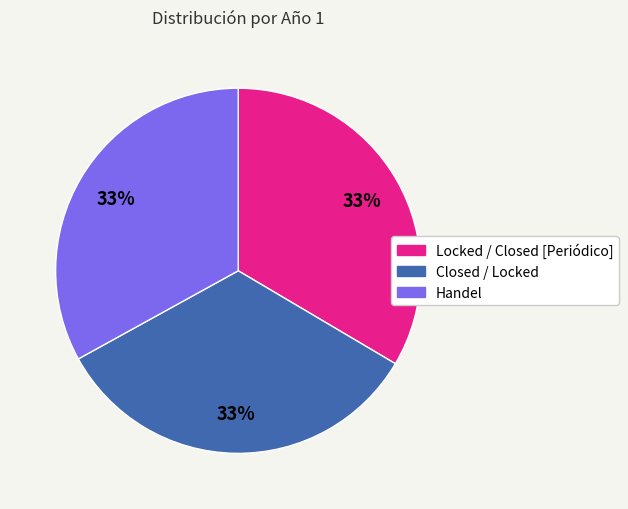

Does Closed / Locked represent more than half of the total?

No